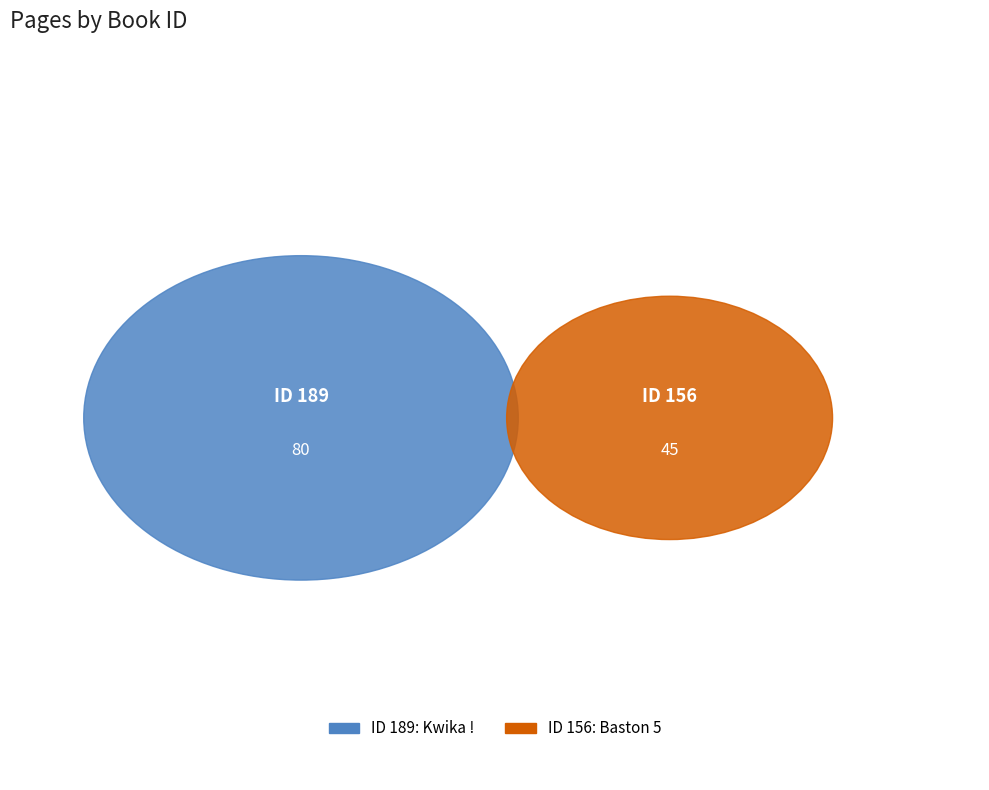

What portion of the pie excludes 156?

64.0%